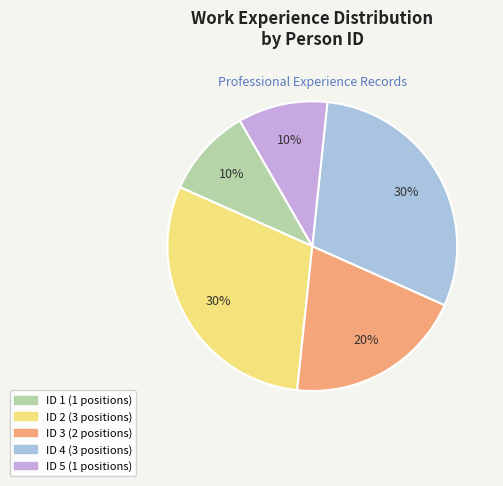

To the nearest percent, what portion does ID 4 represent?

30%